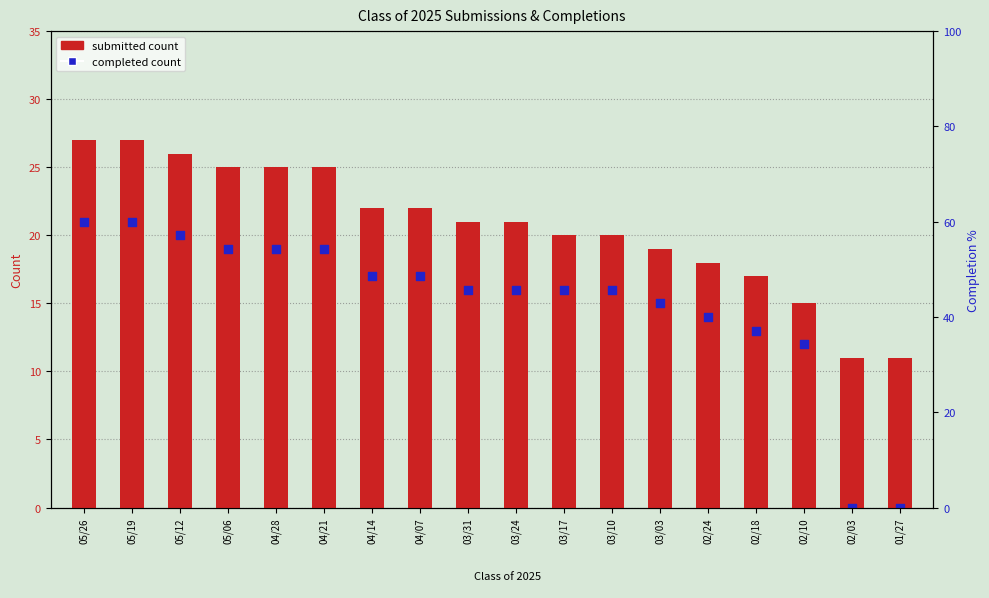

At which category is the sum across all series the highest?

05/26